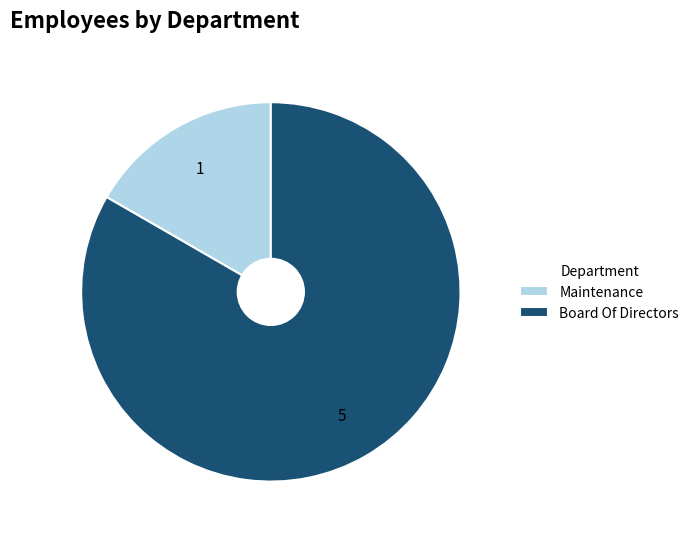

True or false: Maintenance accounts for 31% of the total.

False